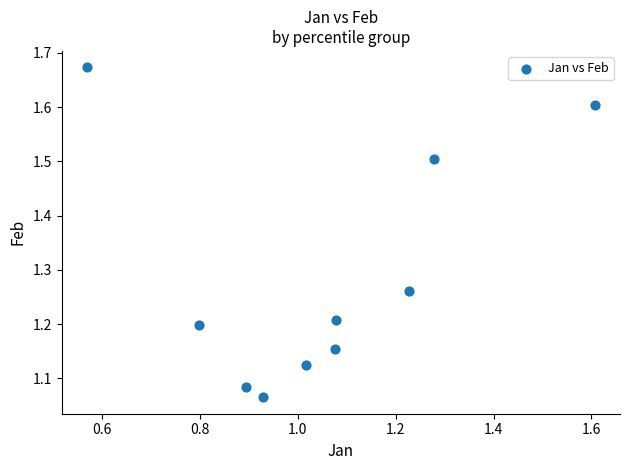

What is the average X value?

1.0